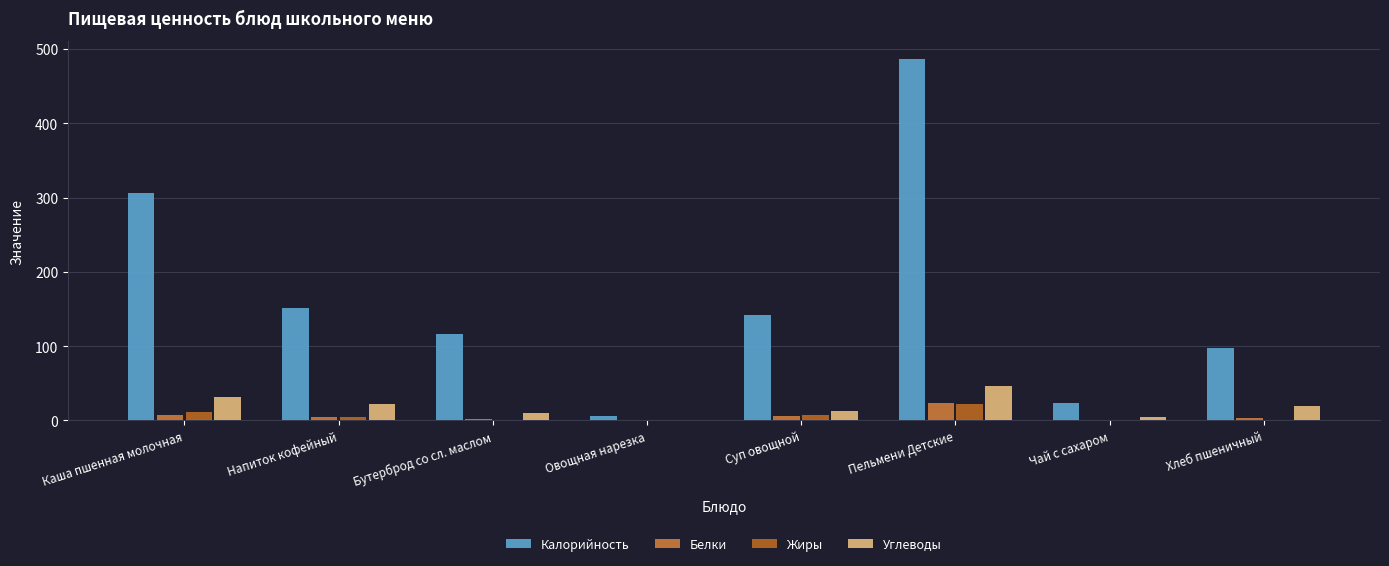

How many groups of bars are there?

8